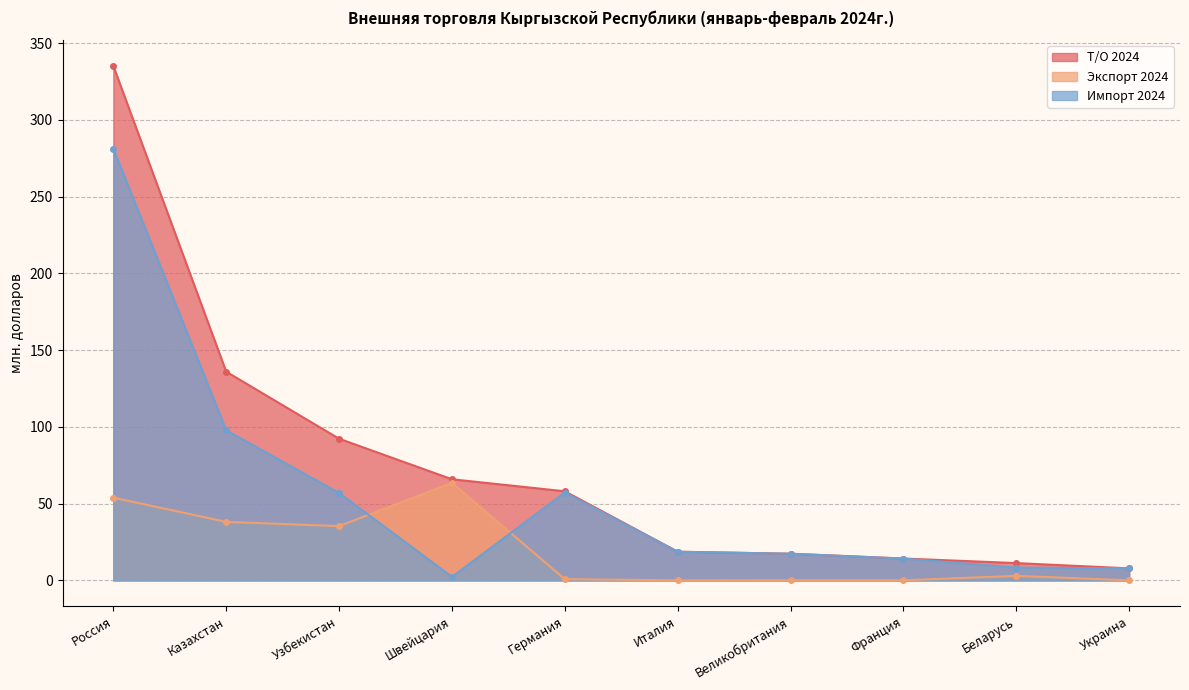

True or false: Т/О 2024 and Импорт 2024 intersect in this chart.

False